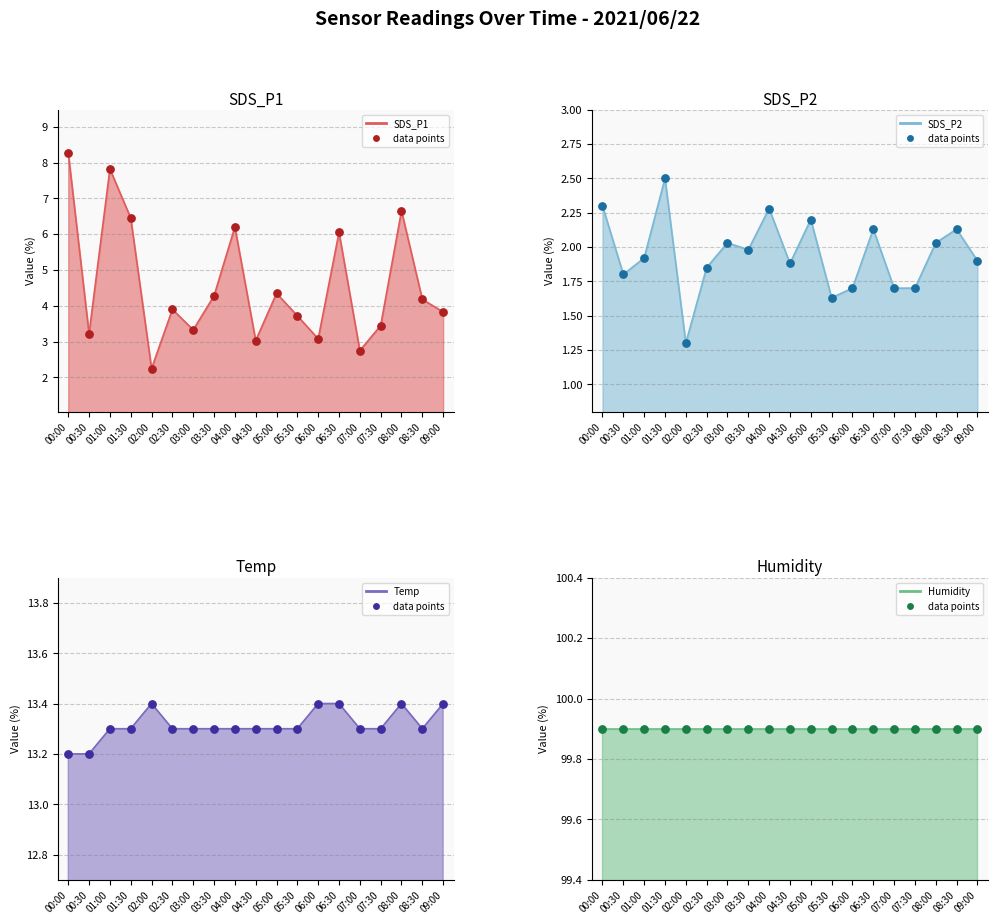

At which category is the sum across all series the highest?

00:00